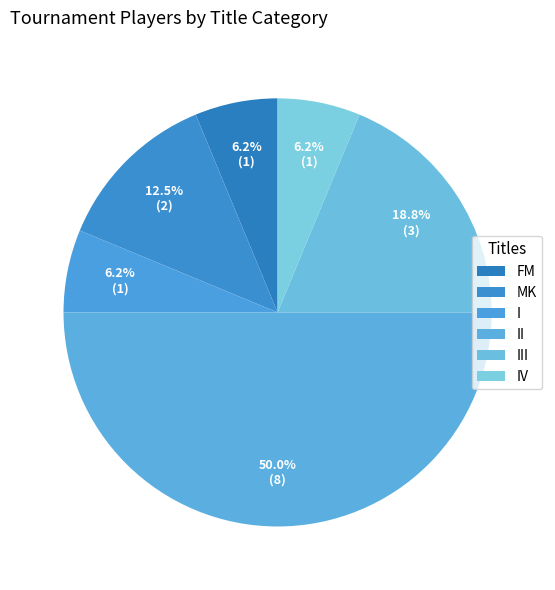

How many segments does this pie chart have?

6